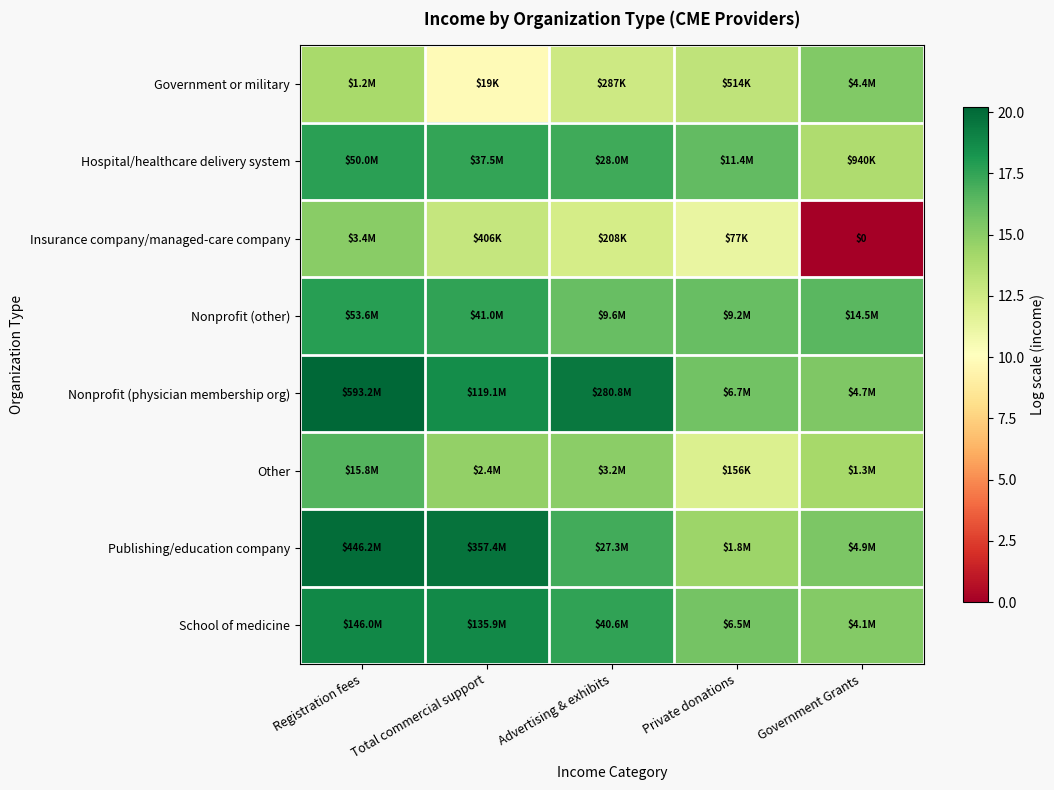

True or false: Insurance company/managed-care company has a value of 6.9 at Total commercial support.

False